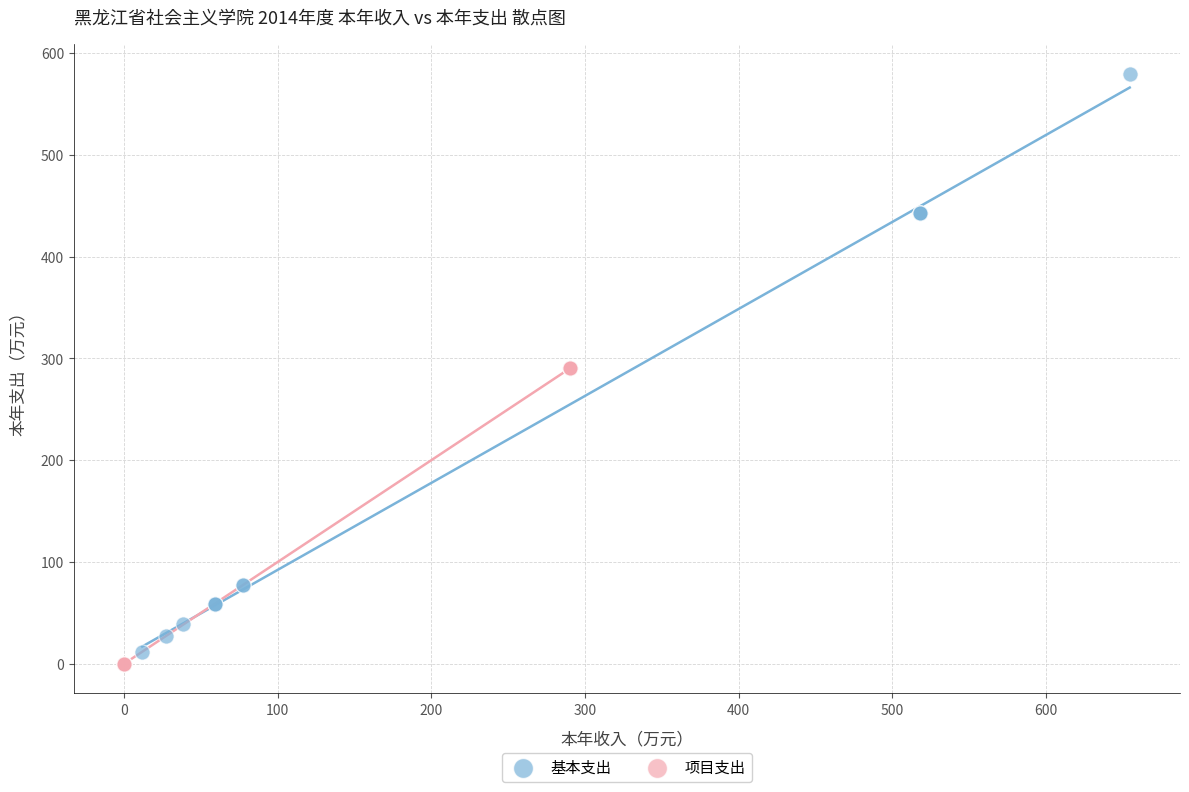

Which series has the largest Y range (max minus min)?

基本支出